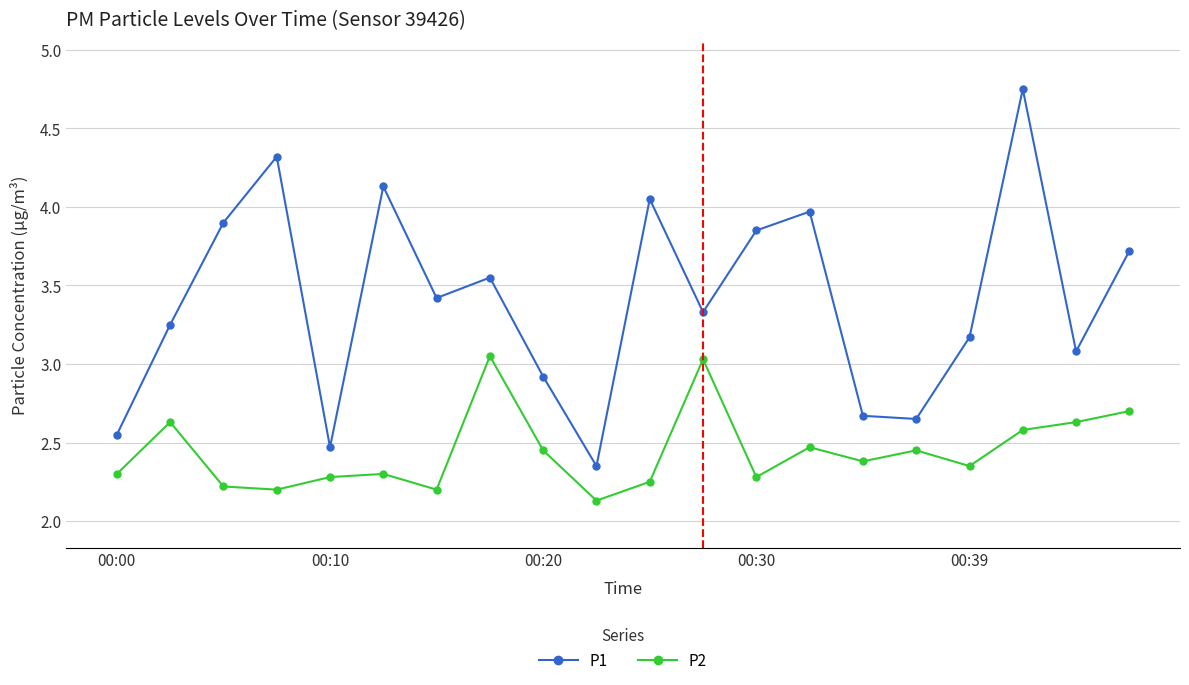

What is the difference between the maximum and minimum values in the P2 series?

0.9